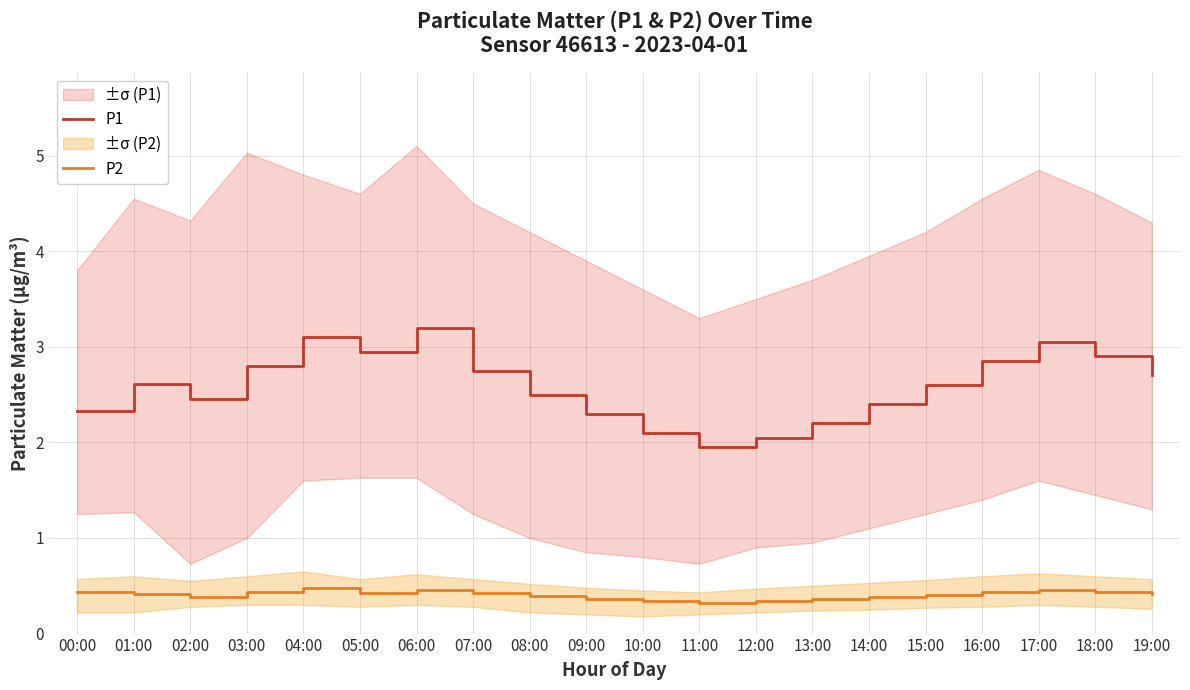

What value does the P1 series have at 09:00?

2.3